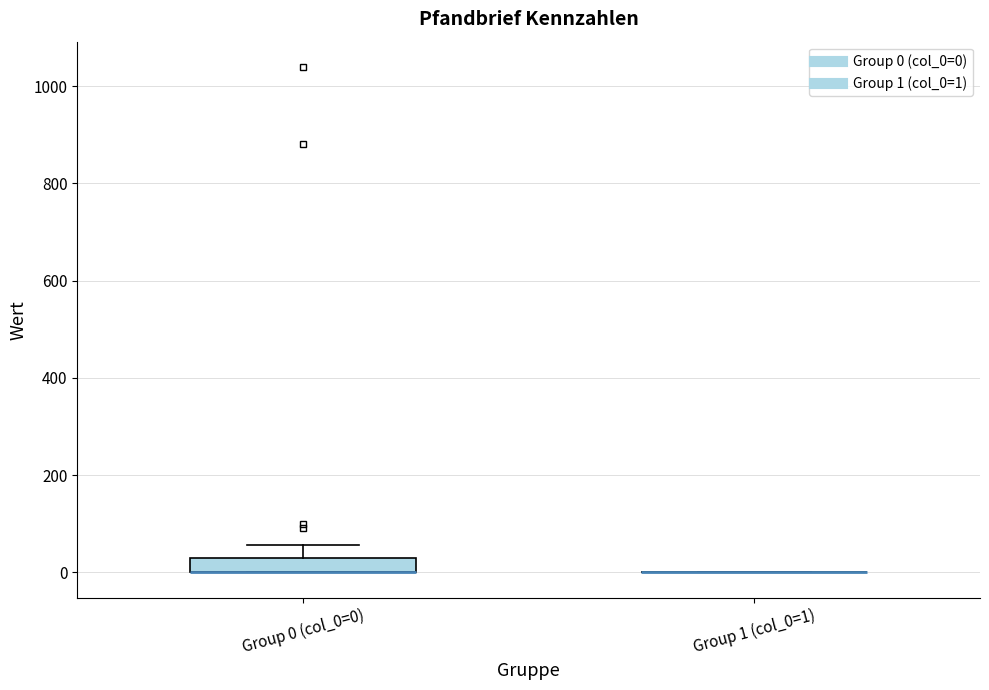

Where is the lower edge of the box for Group 0 (col_0=0) on the y-axis? The values are not printed on the chart, so give them approximately, as read against the axis.

0